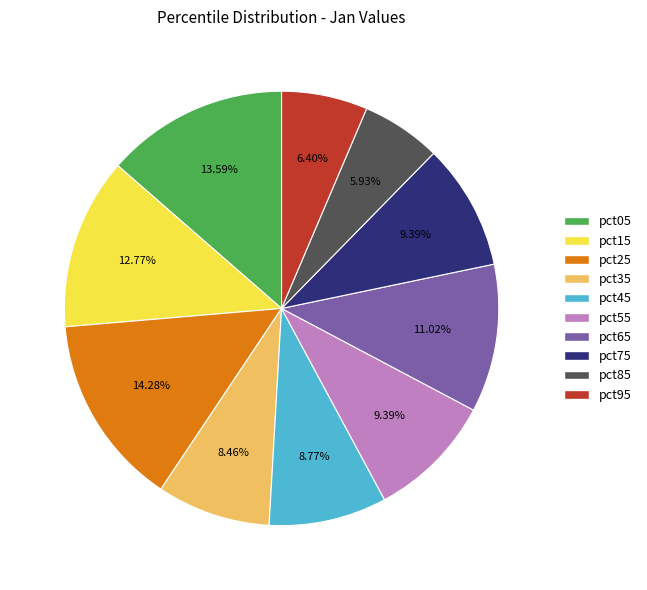

Does pct85 account for over 50% of the chart?

No